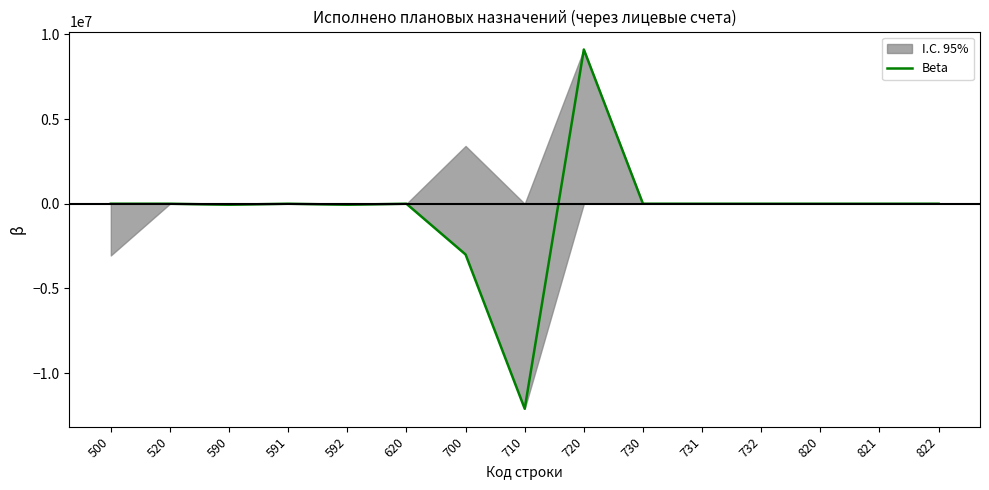

How many interior local valleys (lower than both neighbors) does the data have?

3